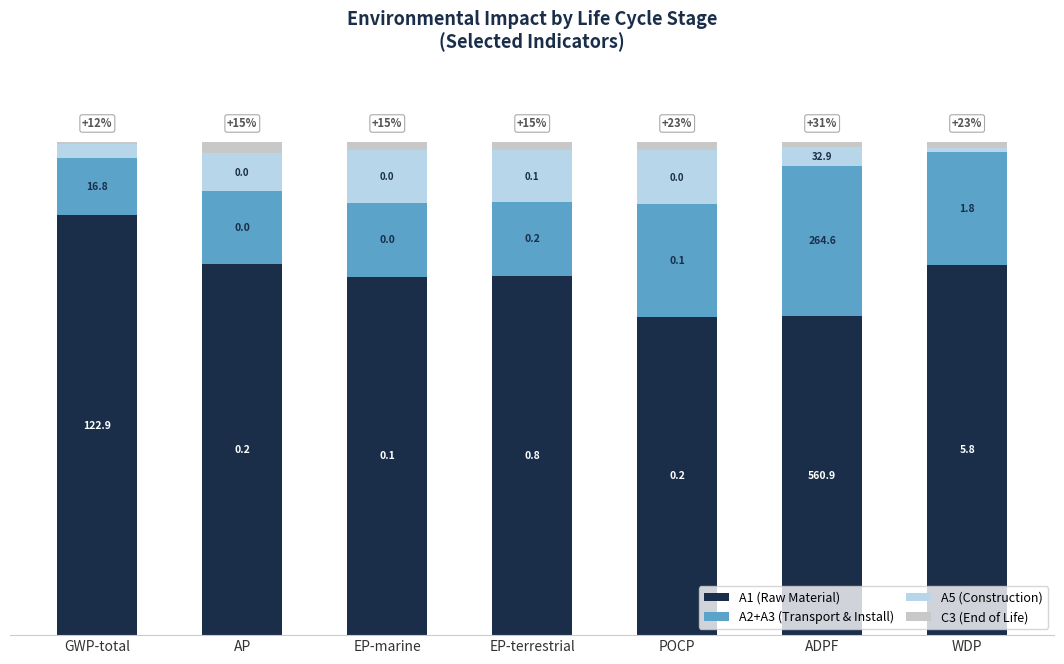

What are all the series names shown in the legend?

A1 (Raw Material), A2+A3 (Transport & Install), A5 (Construction), C3 (End of Life)